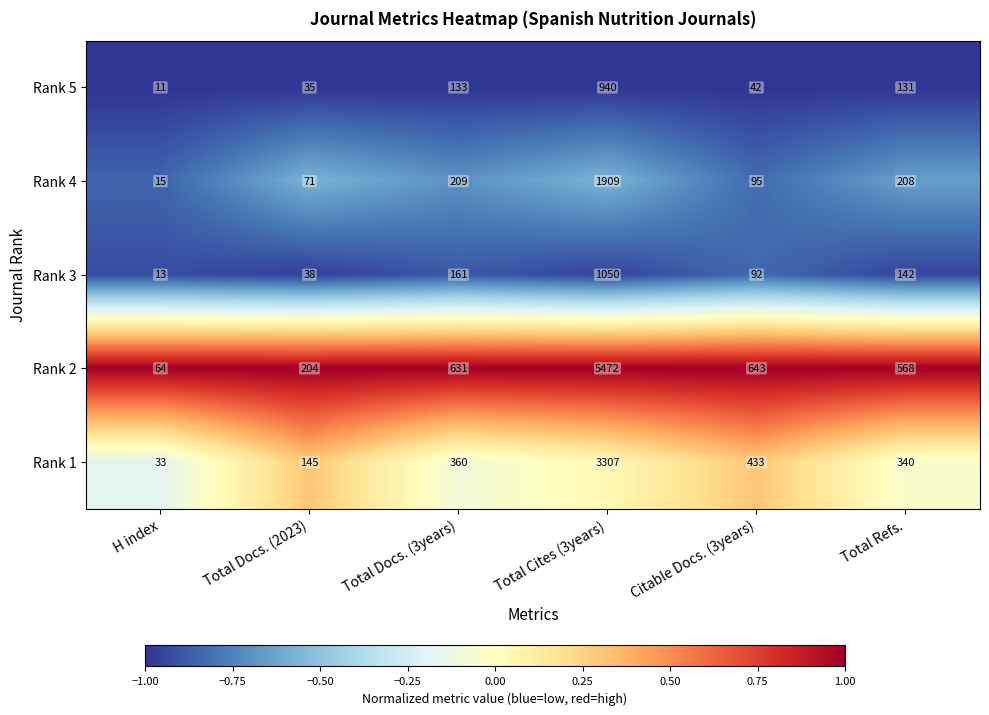

At which label is Rank 1 closest to 1670?

Citable Docs. (3years)